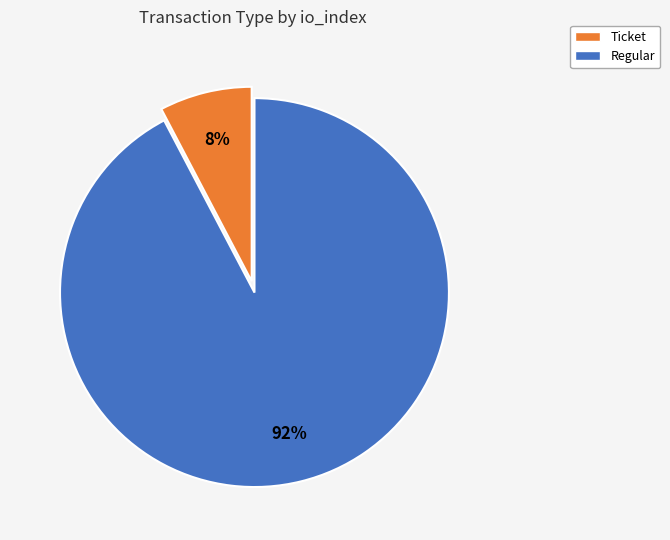

Between Ticket and Regular, which is larger?

Regular